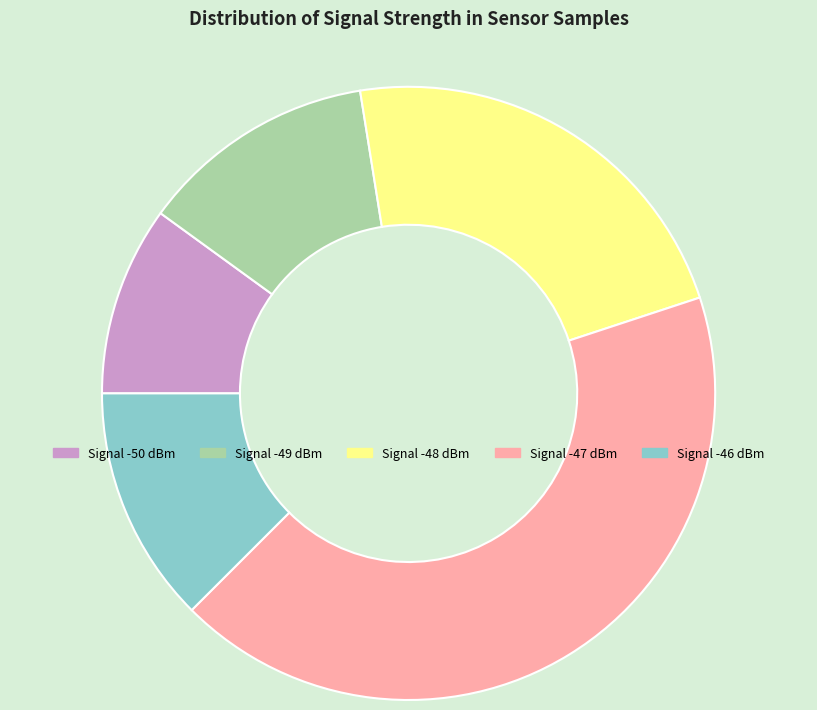

Is there any slice that represents more than half of the pie?

No